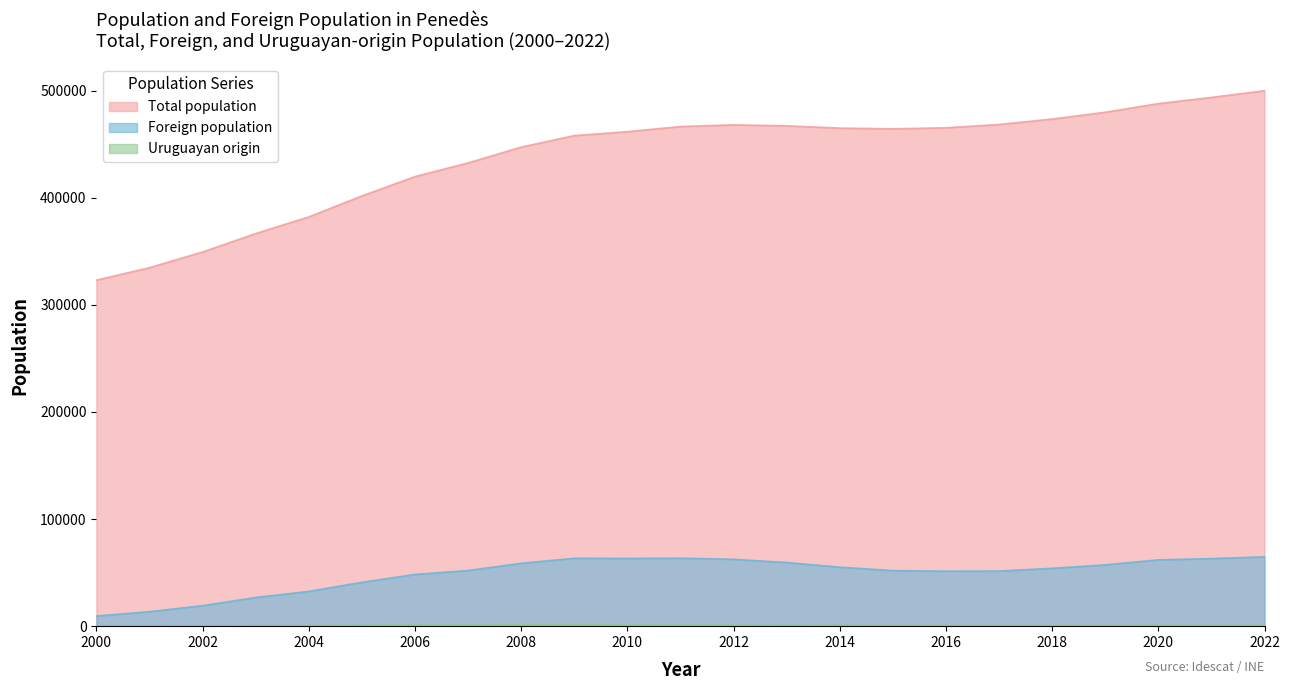

Is the value of Uruguayan origin at 2001 greater than the value of Foreign population at 2017?

No